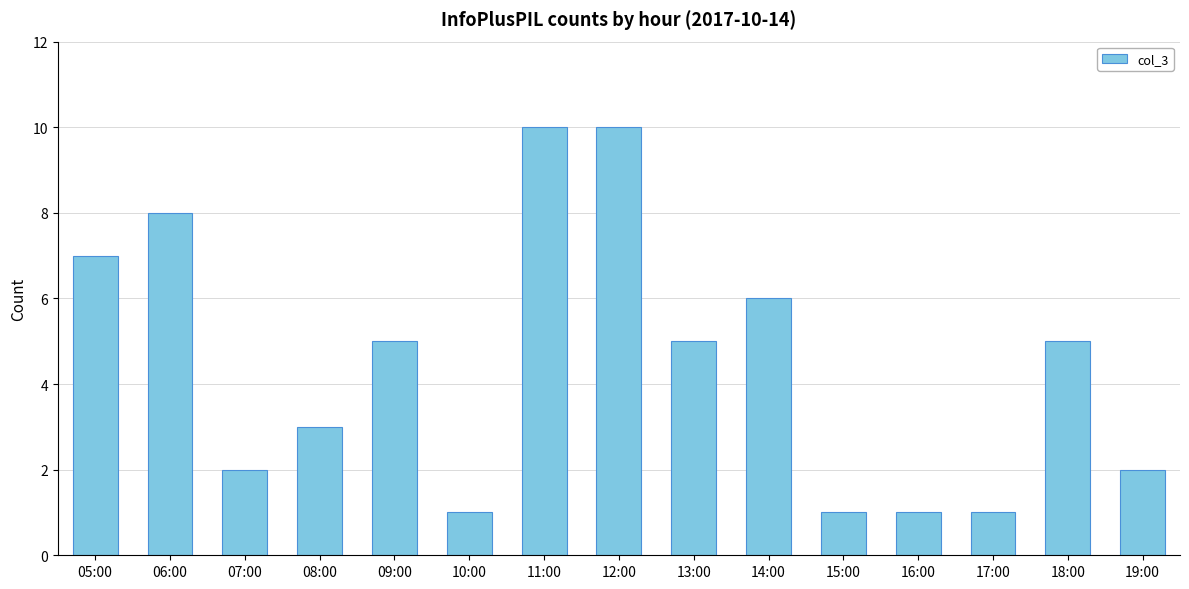

How many series are shown in this chart?

1